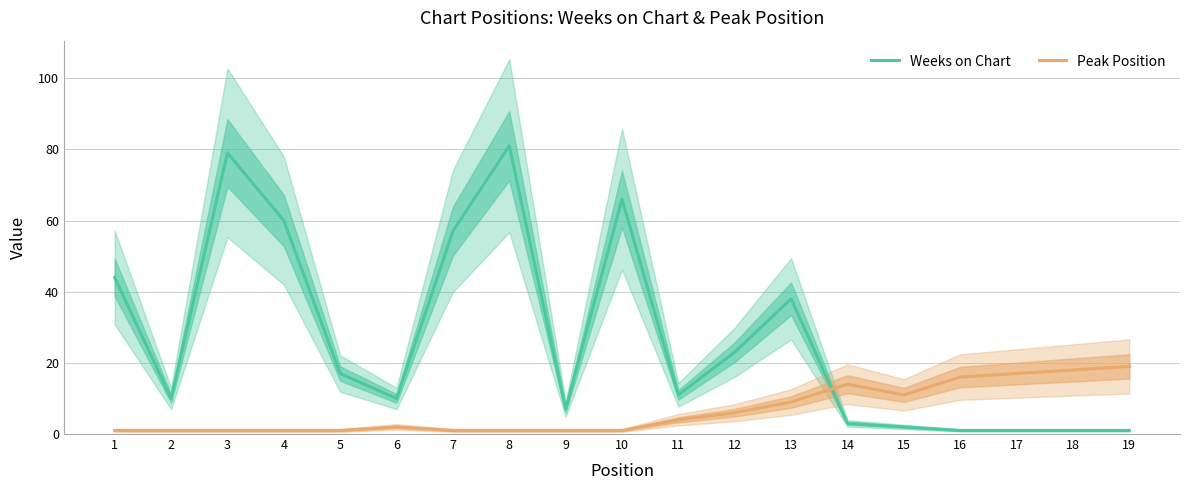

Which series has the largest range (max minus min)?

Weeks on Chart